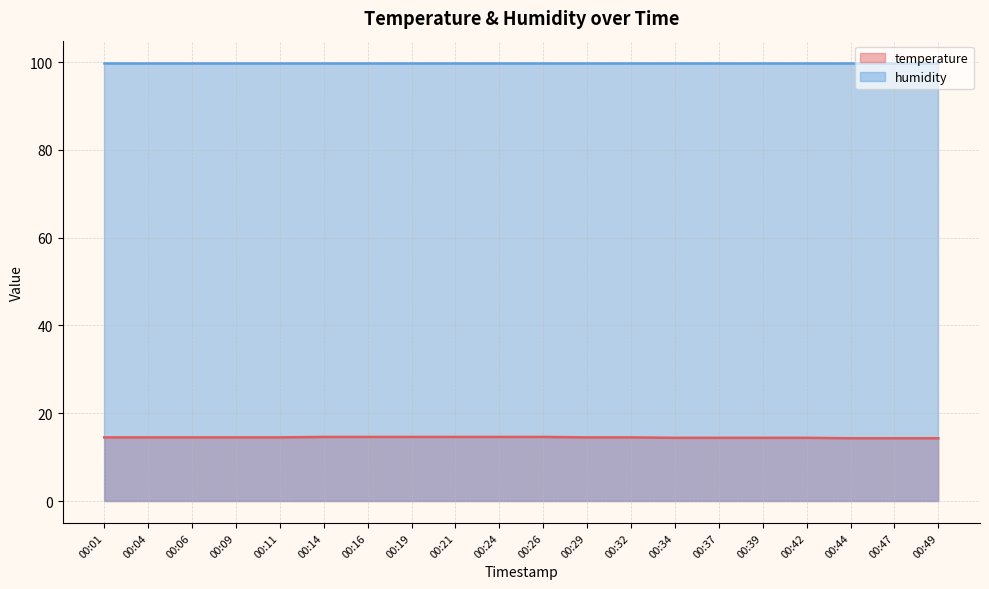

The value at 00:09 is 14.5. True or false?

True